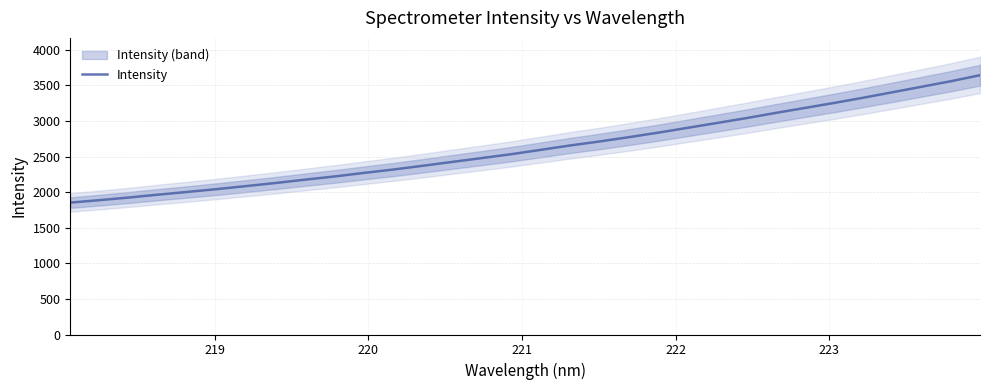

Reading left to right, list all the values displayed in this chart.

1853.2	1888.1	1925.0	1965.6	2003.7	2043.4	2086.0	2129.1	2176.1	2220.8	2270.6	2318.1	2370.4	2424.8	2478.2	2532.6	2593.1	2654.8	2710.7	2771.1	2834.6	2902.0	2969.9	3038.4	3111.0	3181.5	3251.9	3325.4	3402.5	3480.6	3558.2	3643.0